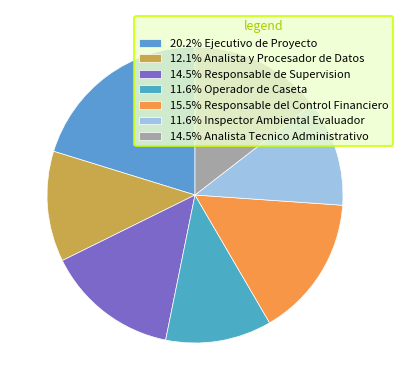

Count the number of slices in the pie.

7